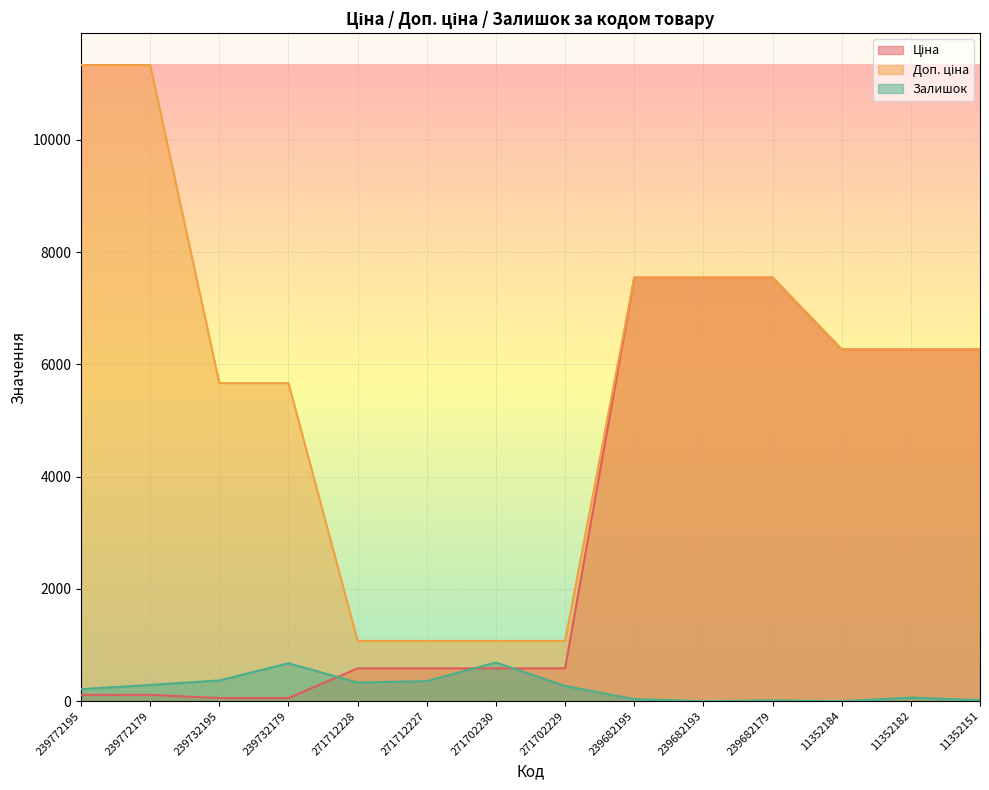

Which has a higher value, 11352151 or 271712227?

11352151